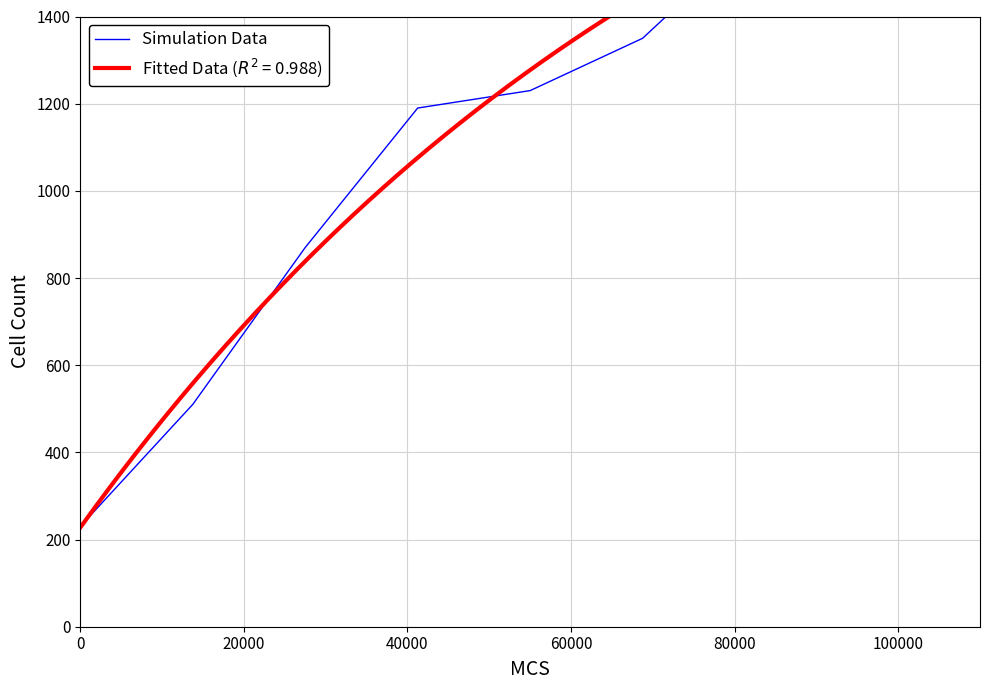

What is the greatest value displayed?

1830